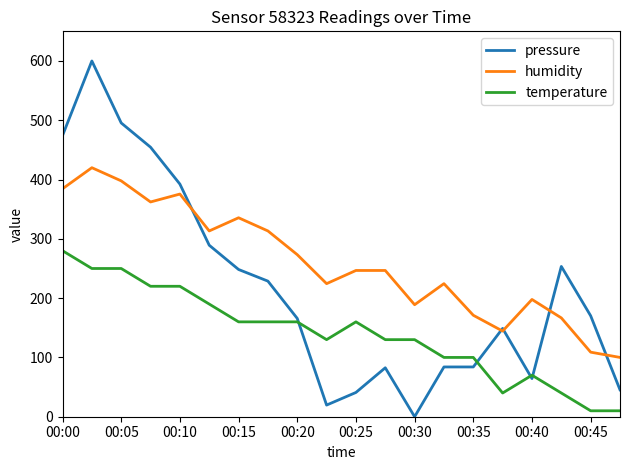

True or false: temperature and humidity cross at least once.

False